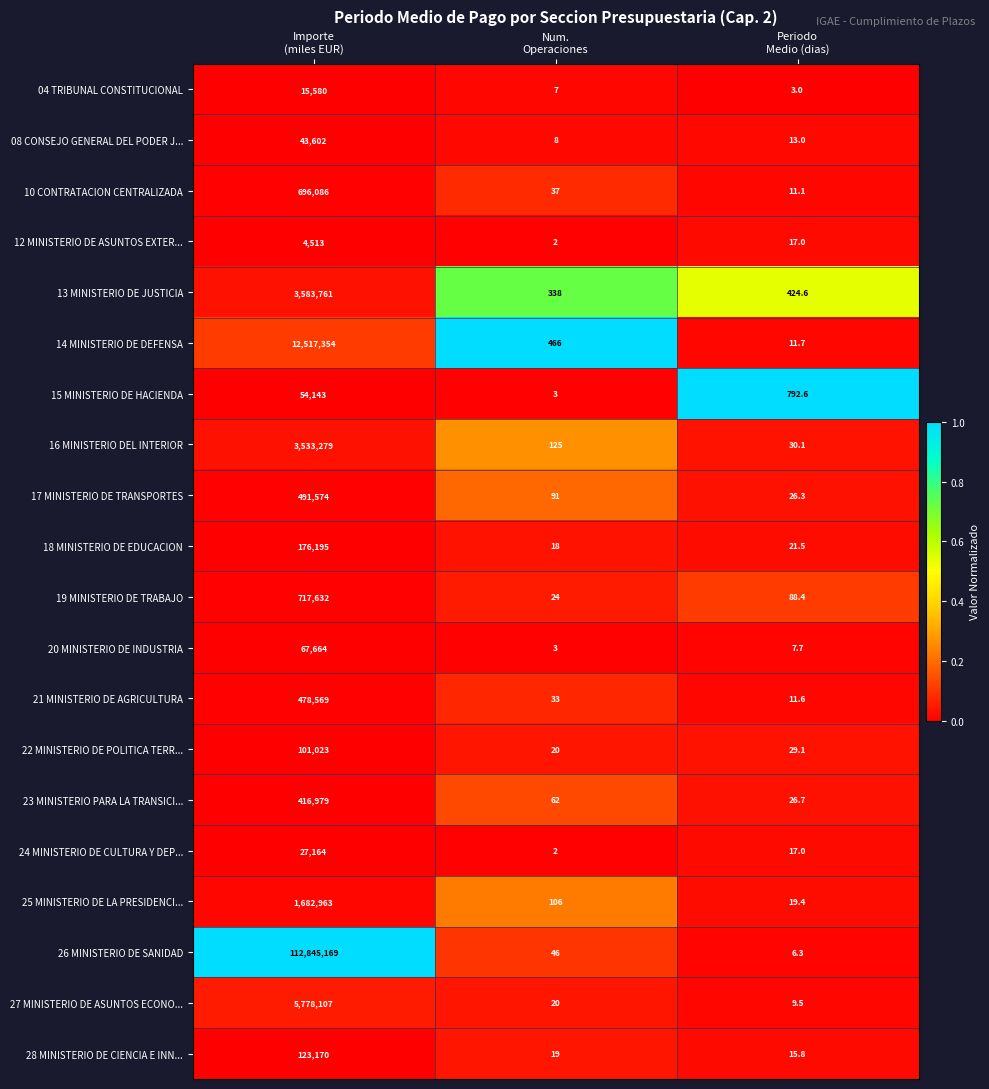

What is the sum of all 16 MINISTERIO DEL INTERIOR values?

3533434.1